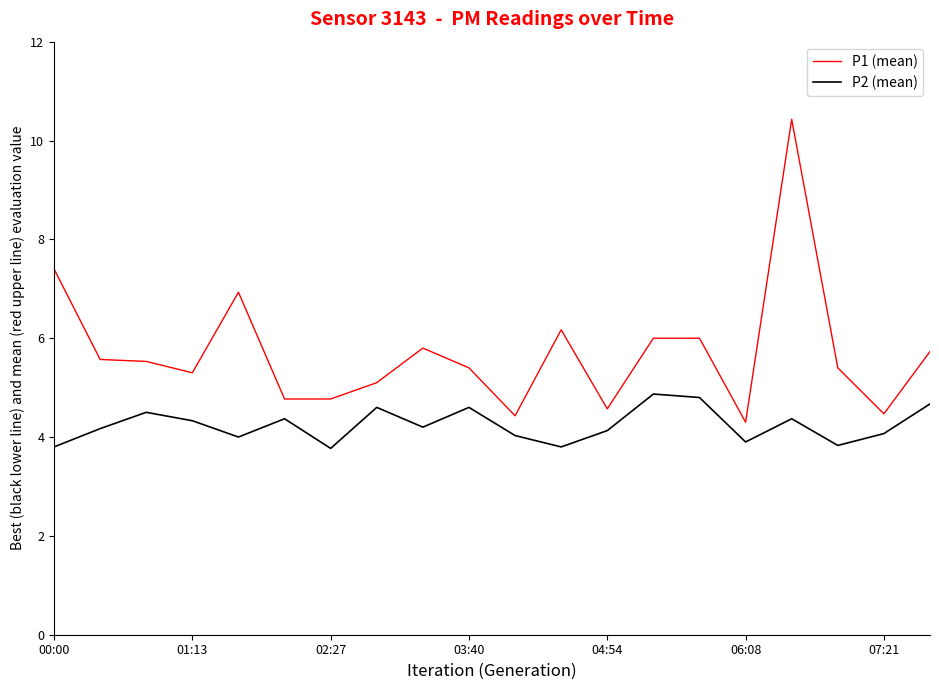

Which series has the widest spread of values?

P1 (mean)